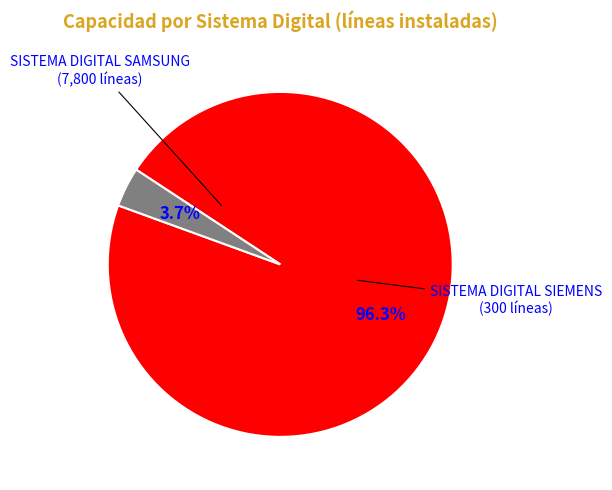

Does any single category account for the majority?

Yes